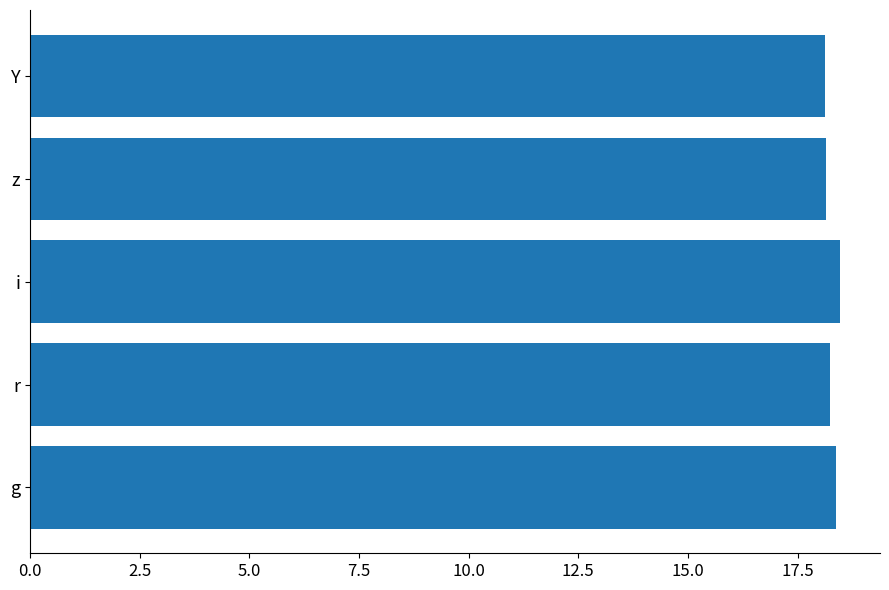

What is the smallest value displayed?

18.1